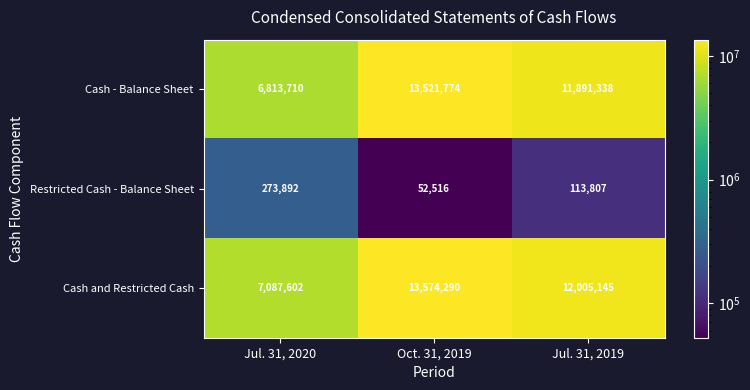

Which category has the highest value in the Cash - Balance Sheet series?

Oct. 31, 2019